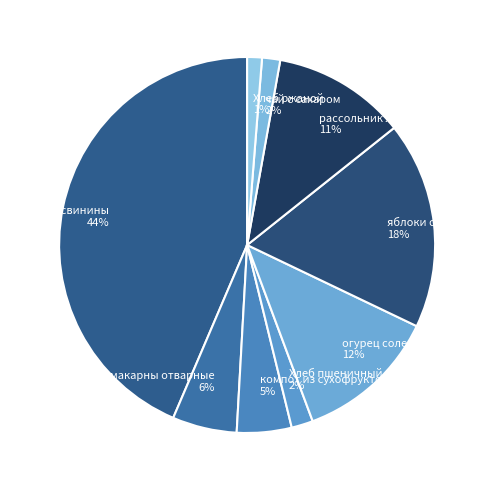

To the nearest percent, what is the average slice percentage?

11%